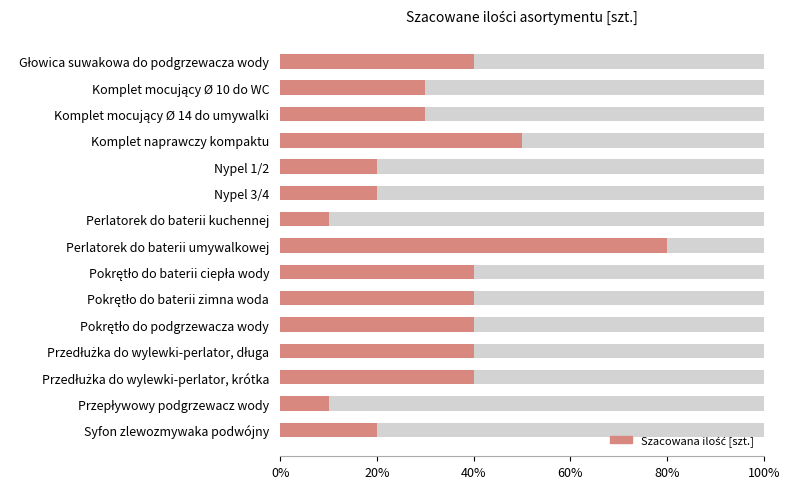

What position from the right is Przedłużka do wylewki-perlator, długa?

4